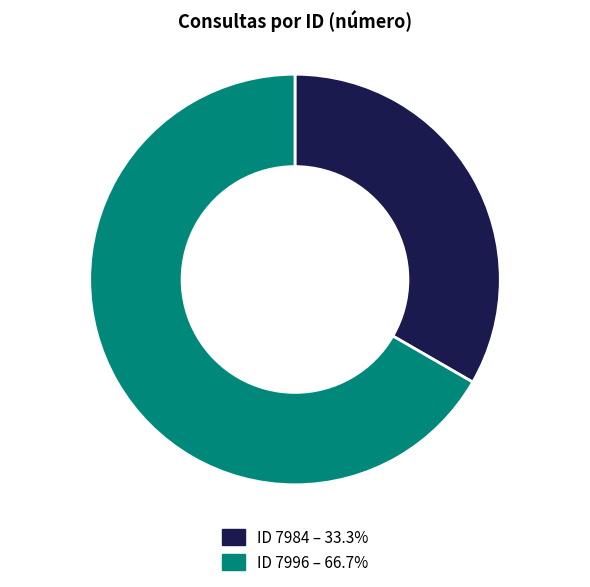

Is there any slice that represents more than half of the pie?

Yes